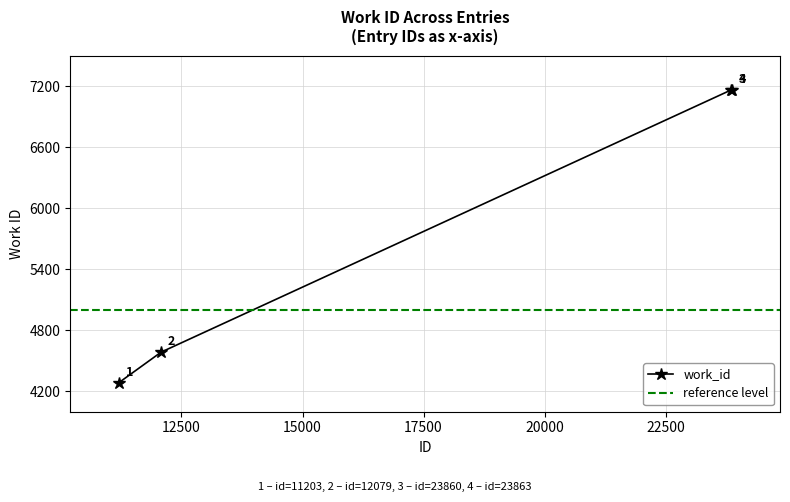

How many lines are shown in the chart?

1